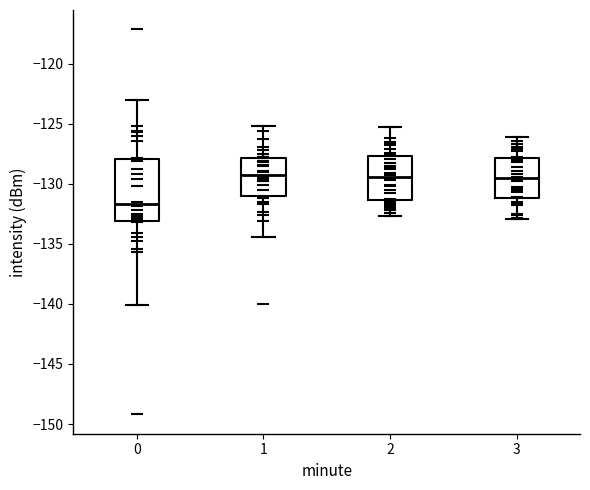

Reading left to right, read every box against the y-axis: the position of its median line, the range the box covers, and the ends of its whiskers. The values are not printed on the chart, so give them approximately, as read against the axis.

0: median -131.5, box -133.0 to -128.0, whiskers -140.0 to -123.0
1: median -129.0, box -131.0 to -128.0, whiskers -134.5 to -125.0
2: median -129.5, box -131.5 to -127.5, whiskers -132.5 to -125.5
3: median -129.5, box -131.0 to -128.0, whiskers -133.0 to -126.0